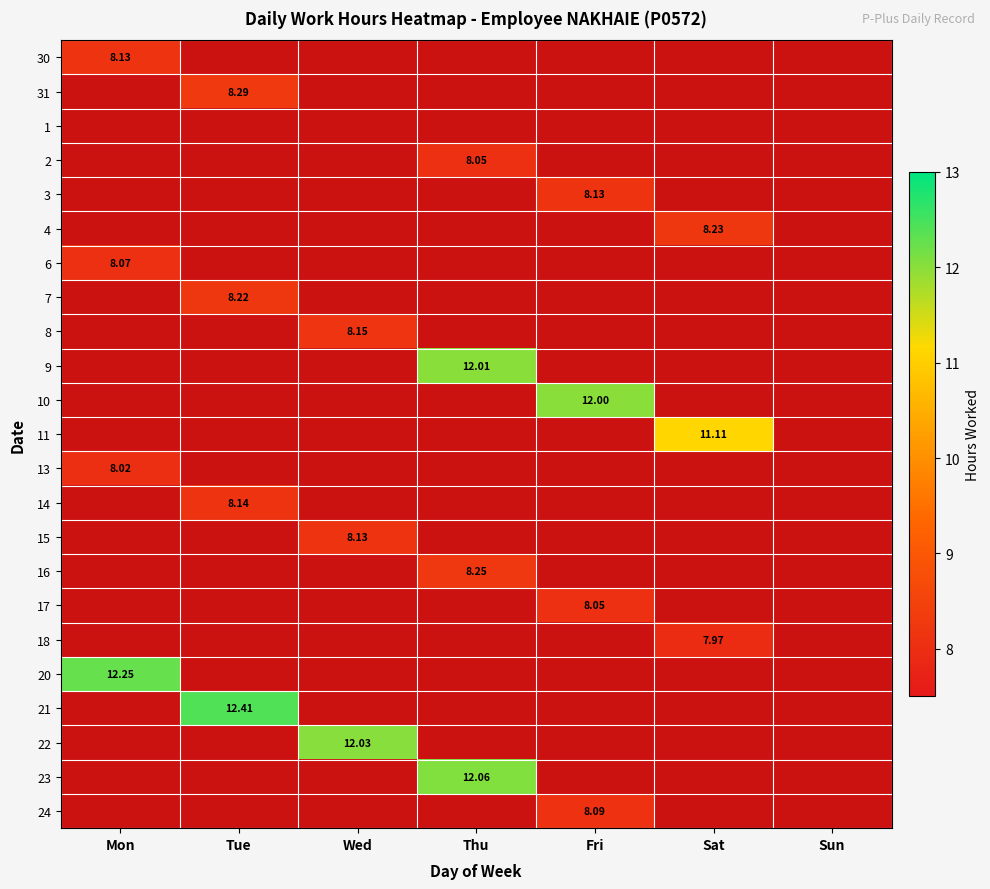

What is the average value of the 31 series?

1.2